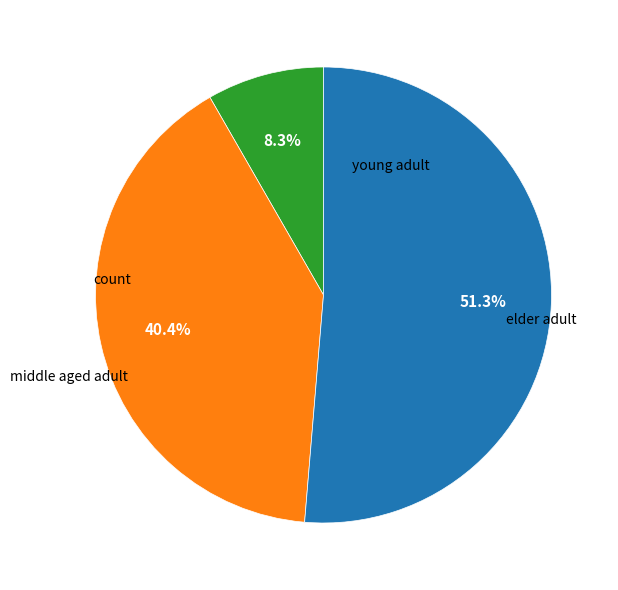

Does any single category account for the majority?

Yes